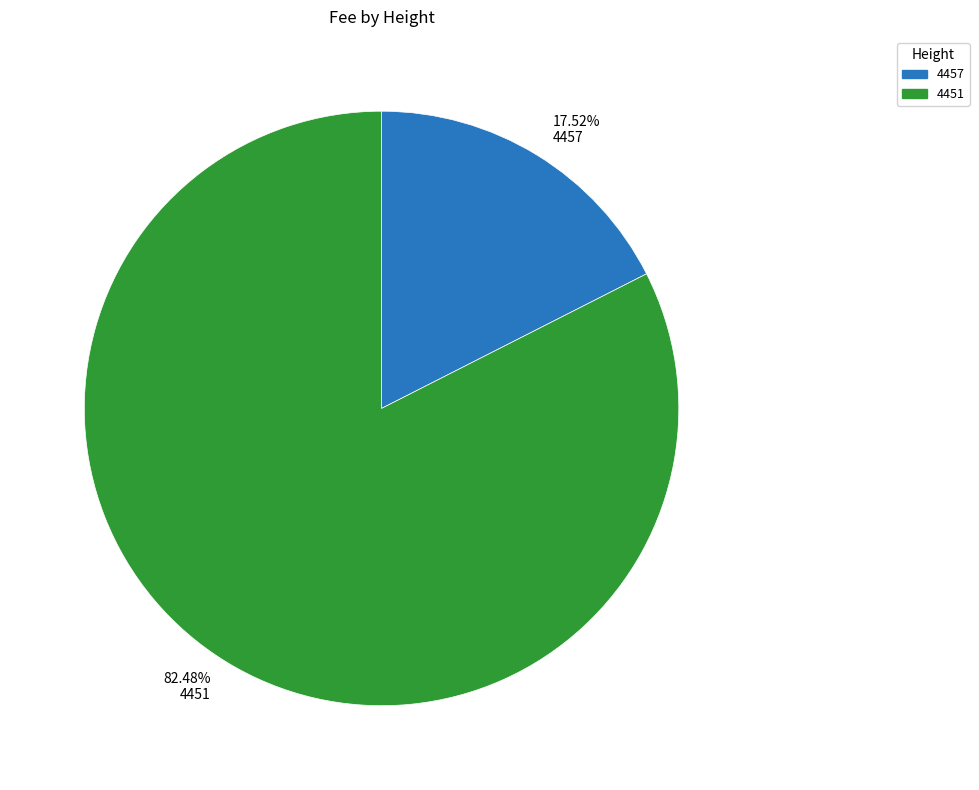

What percentage is the 4457 slice, to the nearest percent?

18%